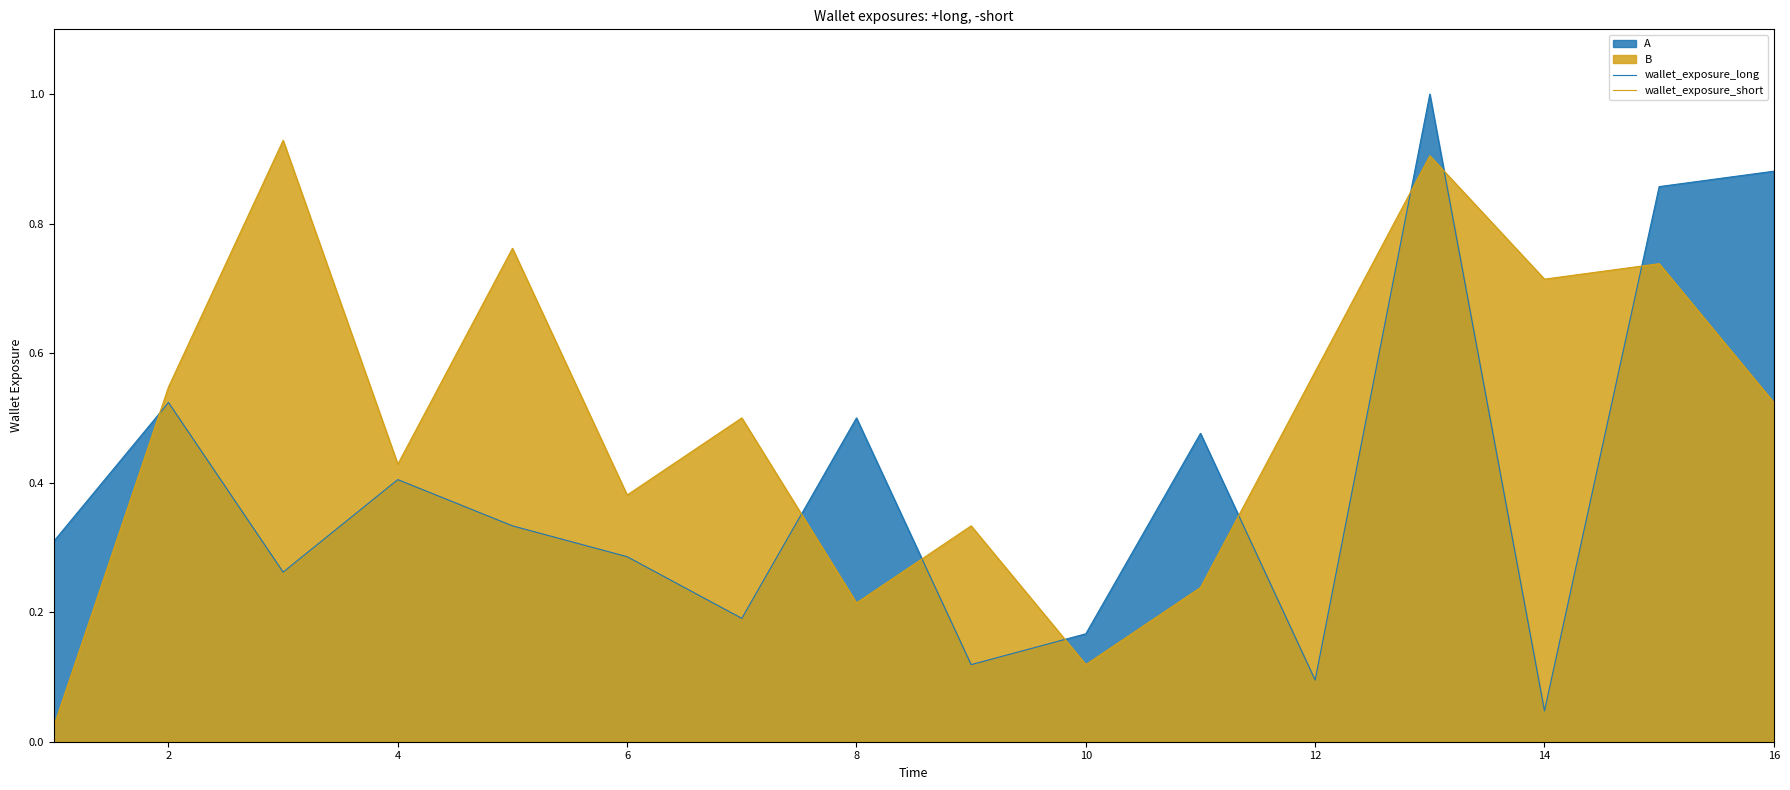

Is the value of wallet_exposure_short at 8 greater than the value of wallet_exposure_long at 6?

No